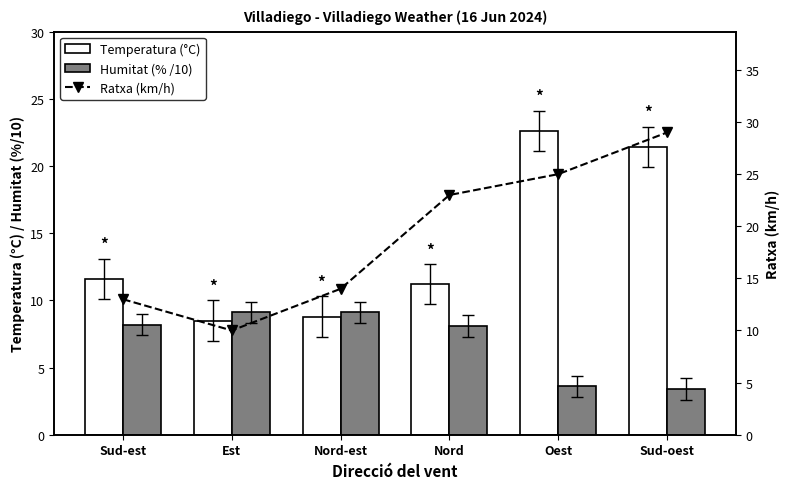

At which category is the sum across all series the highest?

Sud-oest